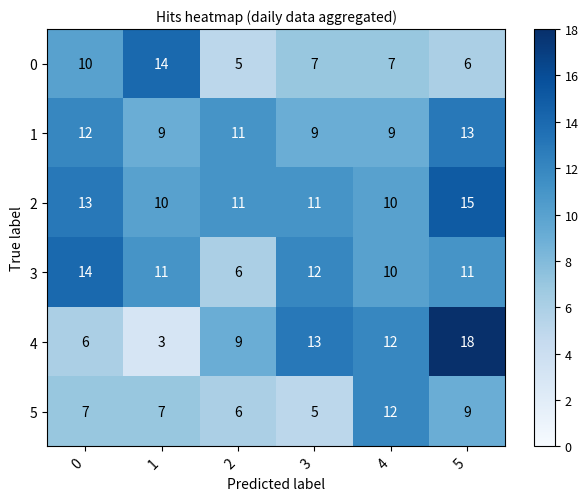

Which series has the largest total across all categories?

2